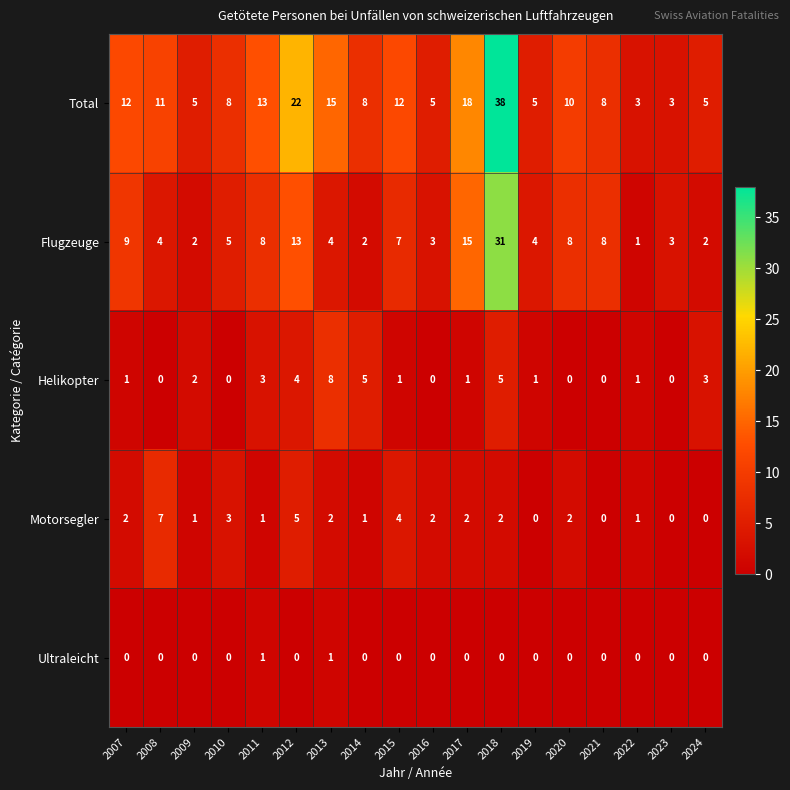

How many distinct data groups are displayed?

5